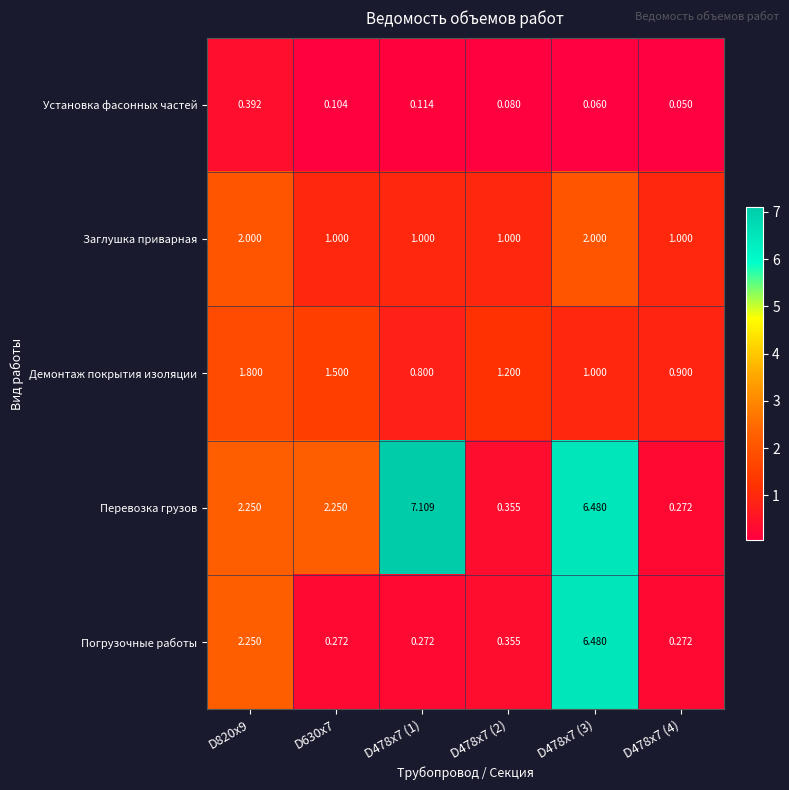

Rank the series at D630х7 from lowest to highest value.

Установка фасонных частей, Погрузочные работы, Заглушка приварная, Демонтаж покрытия изоляции, Перевозка грузов